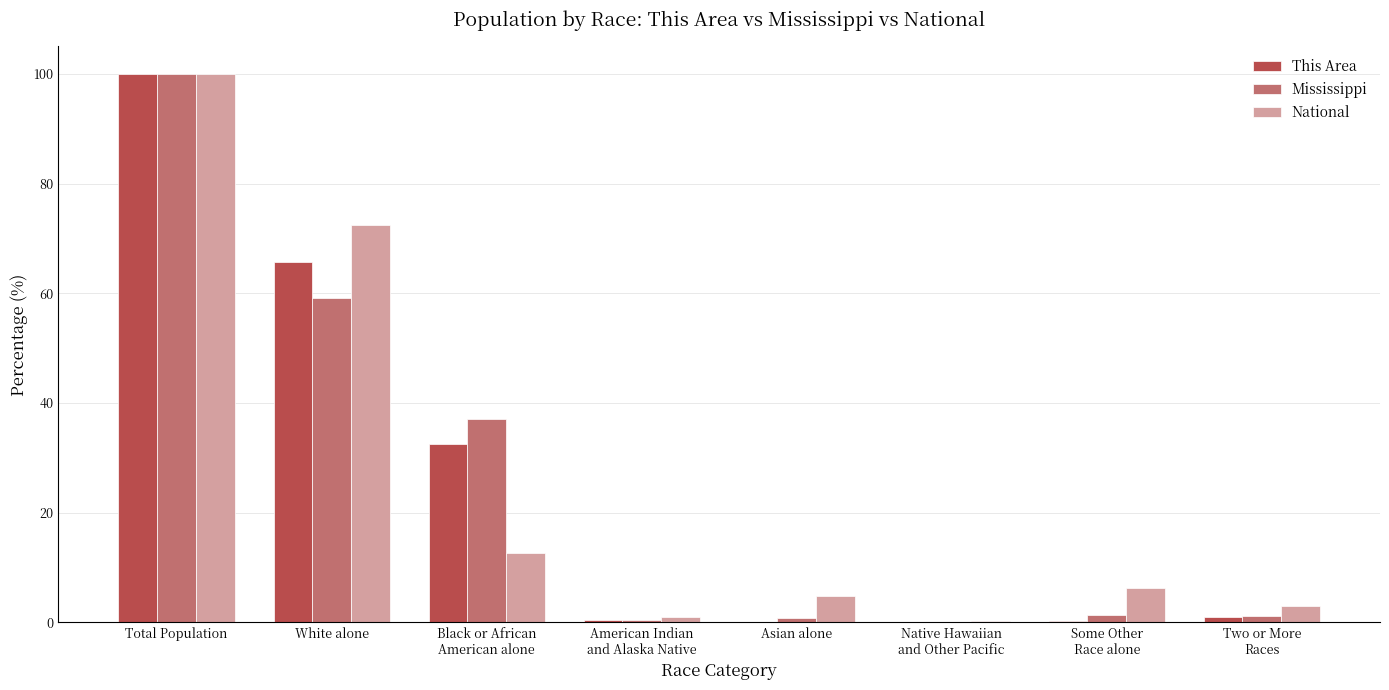

At which label is National closest to 50?

White alone